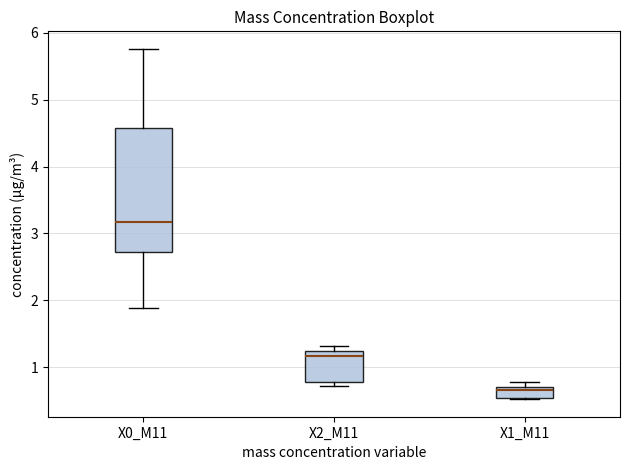

Reading left to right, transcribe this box plot: for each box, give where its median line is, the range the box spans, and where its two whiskers end, as read against the y-axis. The values are not printed on the chart, so give them approximately, as read against the axis.

X0_M11: median 3.2, box 2.7 to 4.6, whiskers 1.9 to 5.8
X2_M11: median 1.2 (just below the box's upper edge), box 0.8 to 1.2, whiskers 0.7 to 1.3
X1_M11: median 0.7 (just below the box's upper edge), box 0.5 to 0.7, whiskers 0.5 to 0.8